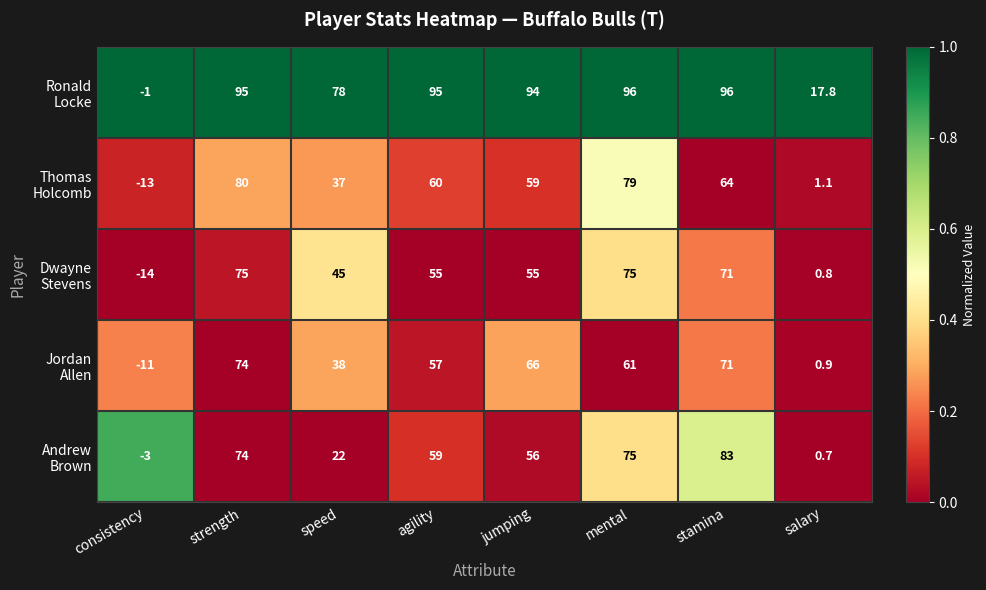

At which category is the sum across all series the highest?

strength